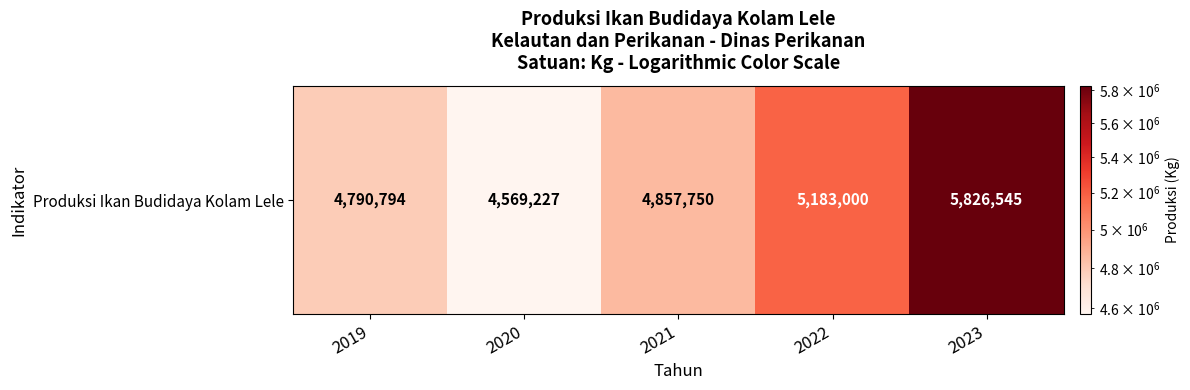

True or false: the data shows 2075349 at 2023.

False